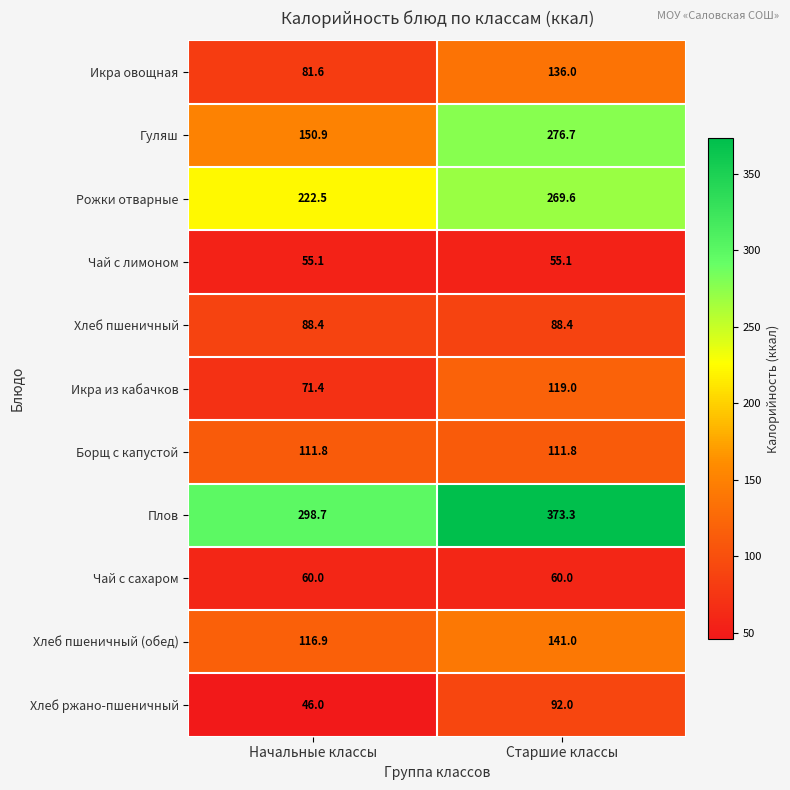

Count the number of data series in this chart.

11